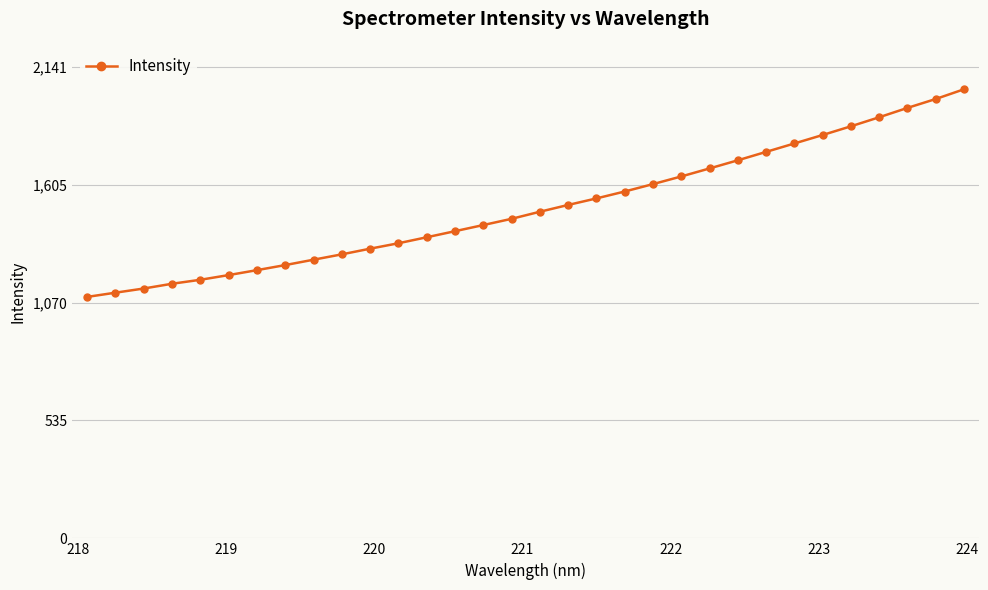

Reading left to right, what are all the values shown in this chart?

1096.6	1115.7	1134.7	1156.3	1174.3	1195.7	1218.1	1241.2	1265.6	1289.9	1315.6	1340.3	1367.5	1395.1	1422.9	1451.2	1483.4	1514.2	1543.9	1575.3	1608.9	1643.6	1680.0	1716.9	1755.1	1793.3	1831.7	1871.2	1912.3	1954.7	1995.1	2039.2